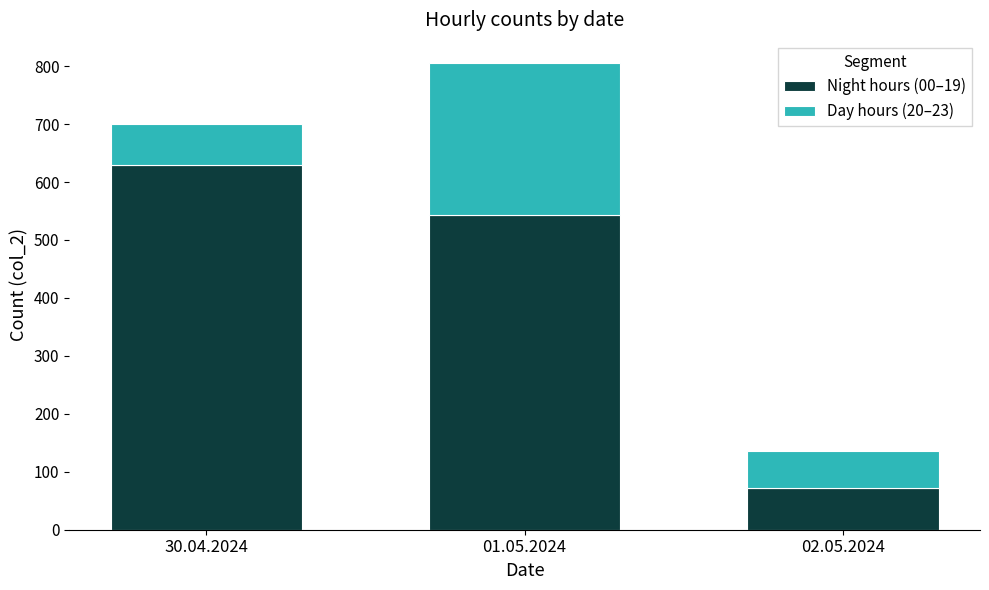

Reading left to right, list the values for the Night hours (00–19) series.

30.04.2024=630	01.05.2024=543	02.05.2024=72